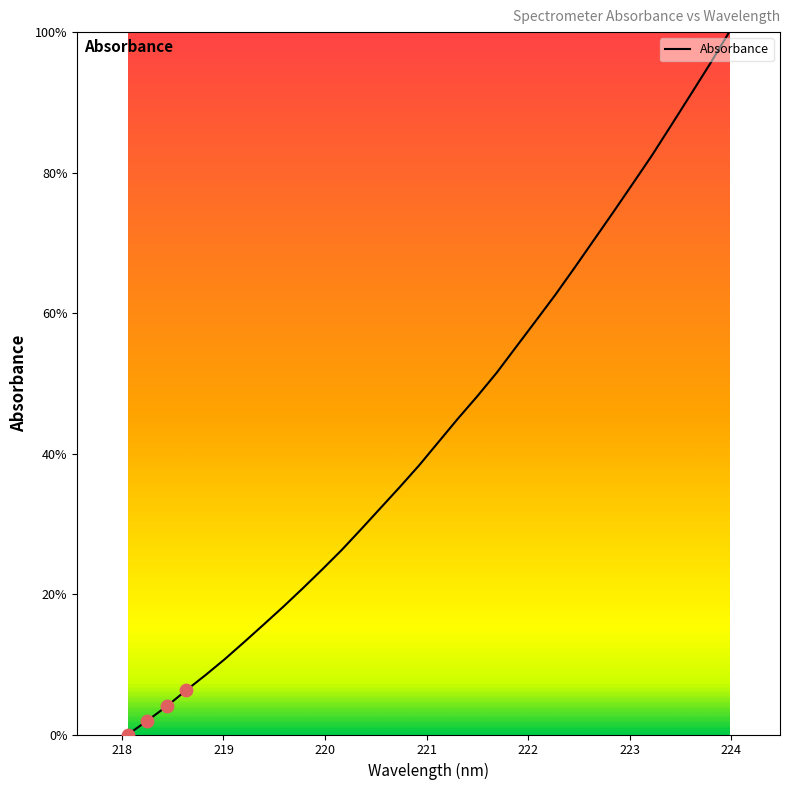

What is the maximum value shown in the chart?

100.0